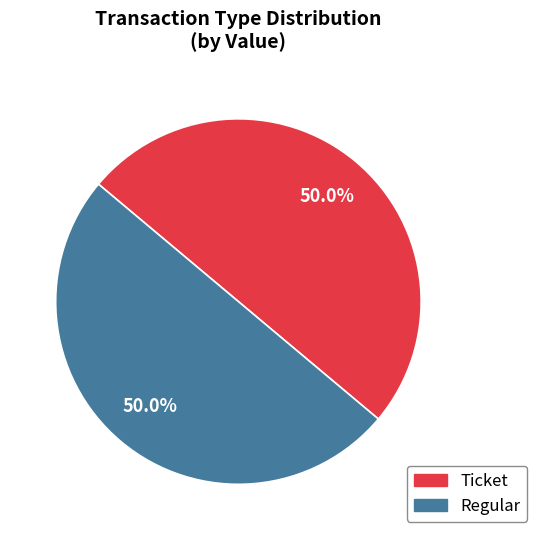

What is the ratio of the value at Ticket to the value at Regular?

1.0